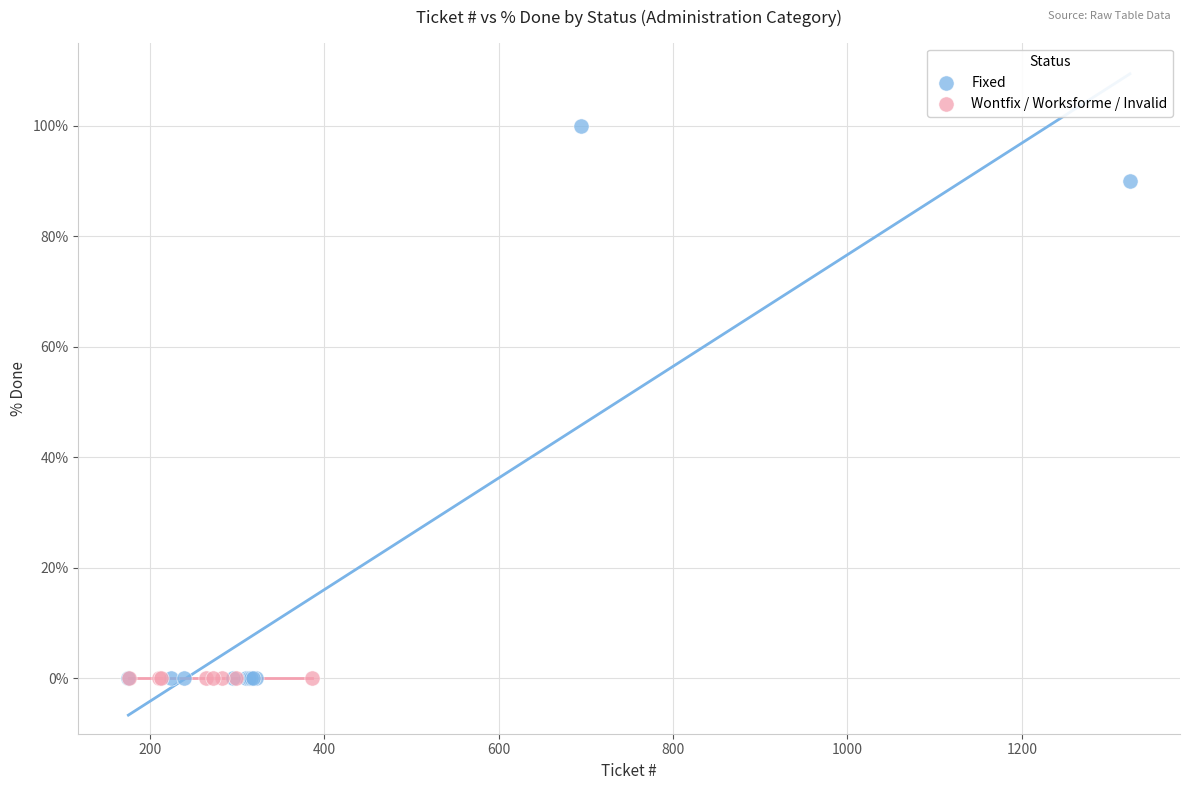

Which series reaches the maximum Y coordinate?

Fixed